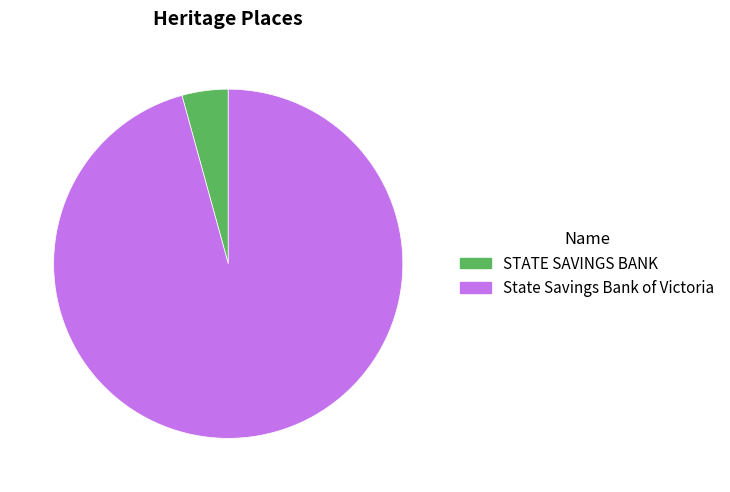

What is the smallest slice in the pie chart?

STATE SAVINGS BANK